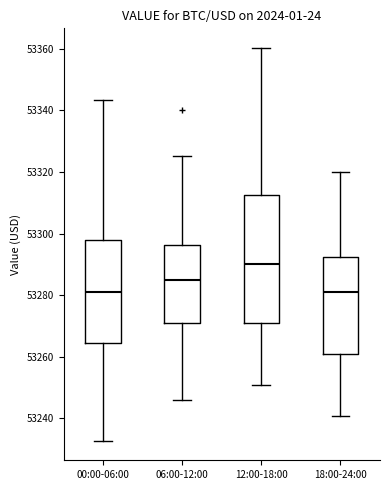

Reading left to right, read every box against the y-axis: the position of its median line, the range the box covers, and the ends of its whiskers. The values are not printed on the chart, so give them approximately, as read against the axis.

00:00-06:00: median 53280, box 53264 to 53298, whiskers 53232 to 53344
06:00-12:00: median 53286, box 53270 to 53296, whiskers 53246 to 53326
12:00-18:00: median 53290, box 53270 to 53312, whiskers 53250 to 53360
18:00-24:00: median 53280, box 53260 to 53292, whiskers 53240 to 53320